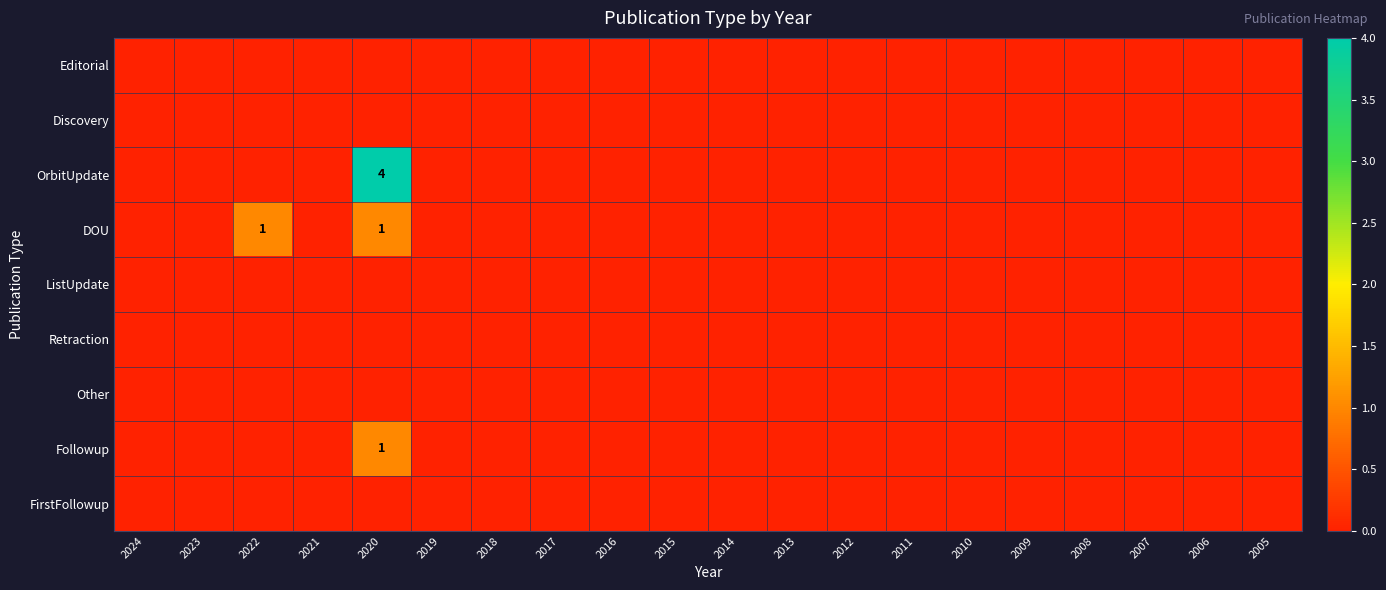

Which category has the highest value across all series?

2020